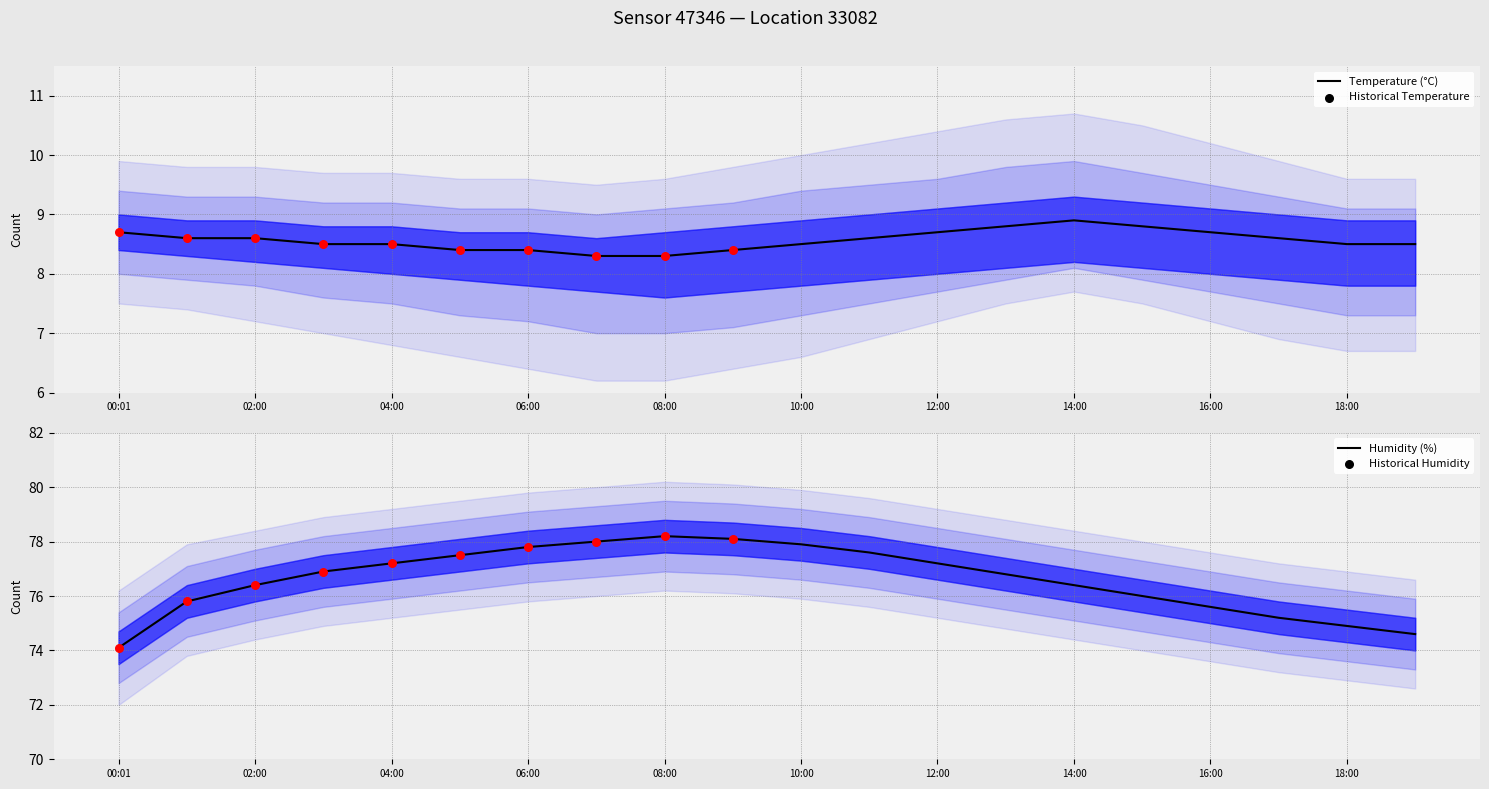

Which series reaches the minimum Y coordinate?

temperature